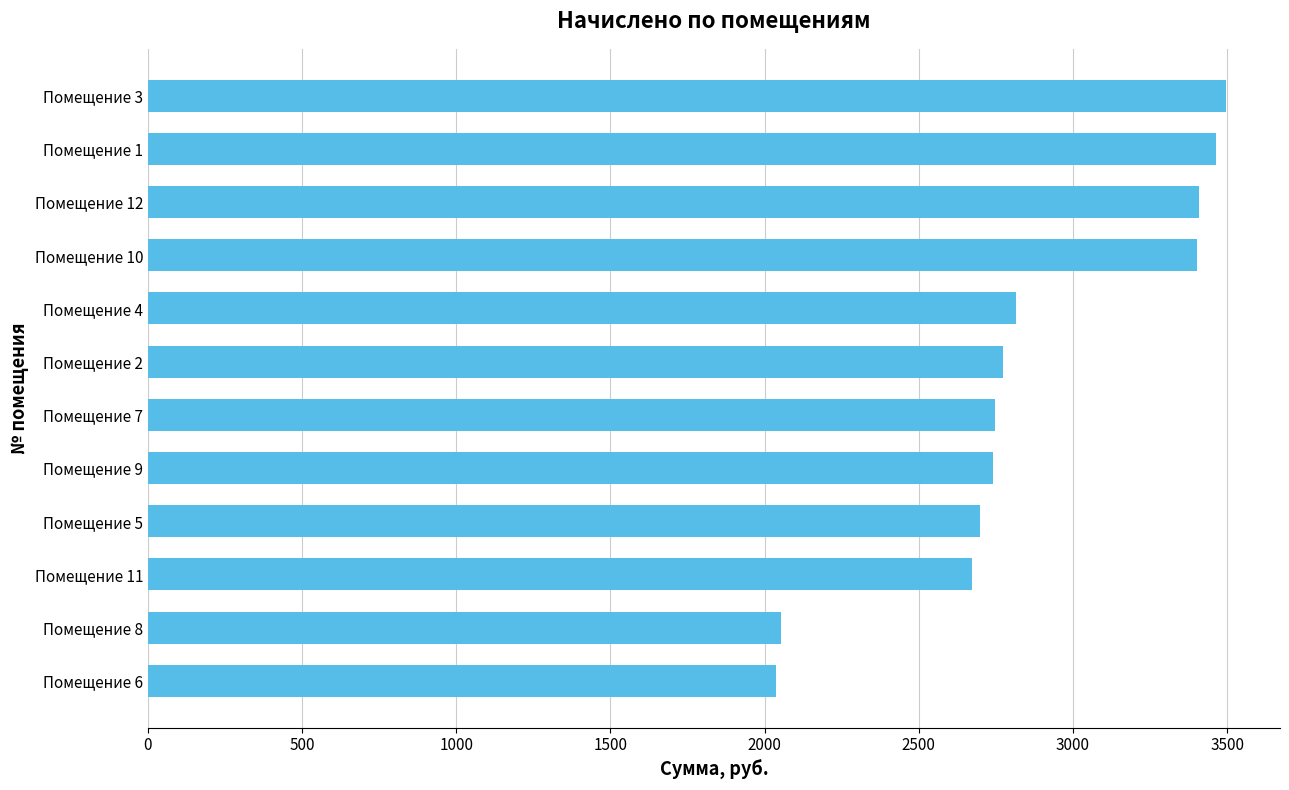

What is the difference between the maximum and second lowest values?

1444.9